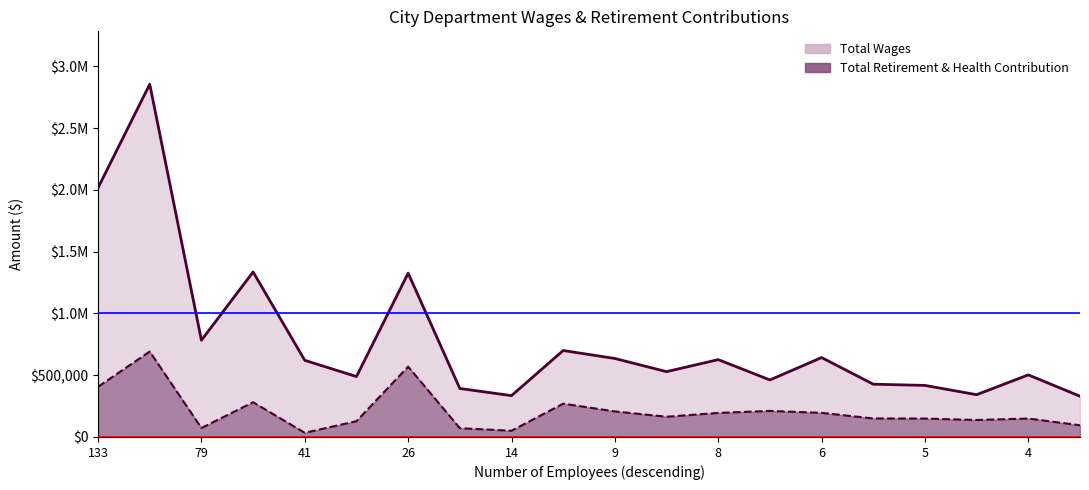

True or false: Total Wages has a value of 599899 at Ccpa Perf Management Front Of House.

False